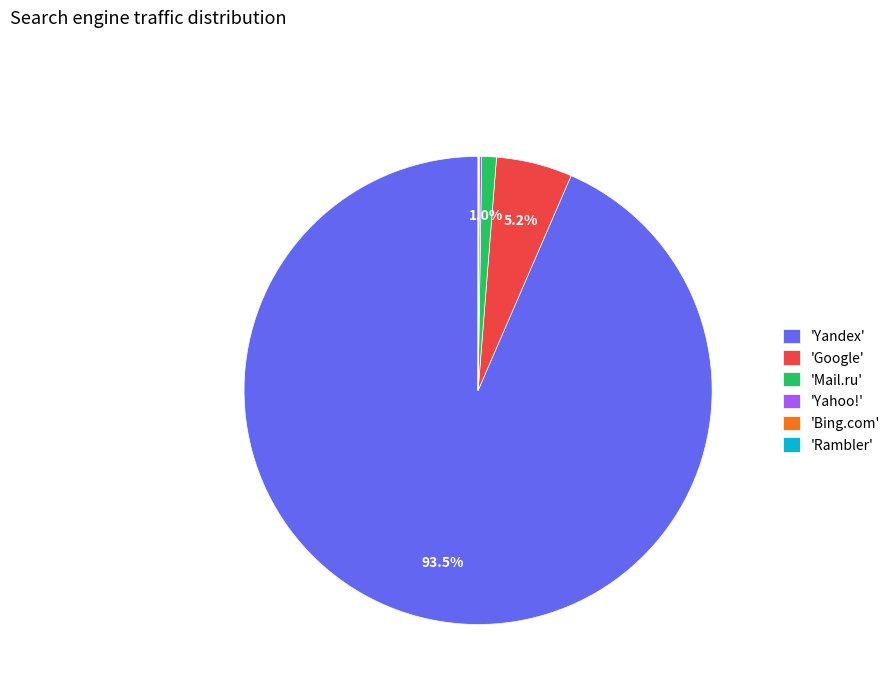

Which slice represents more than half of the pie?

'Yandex'